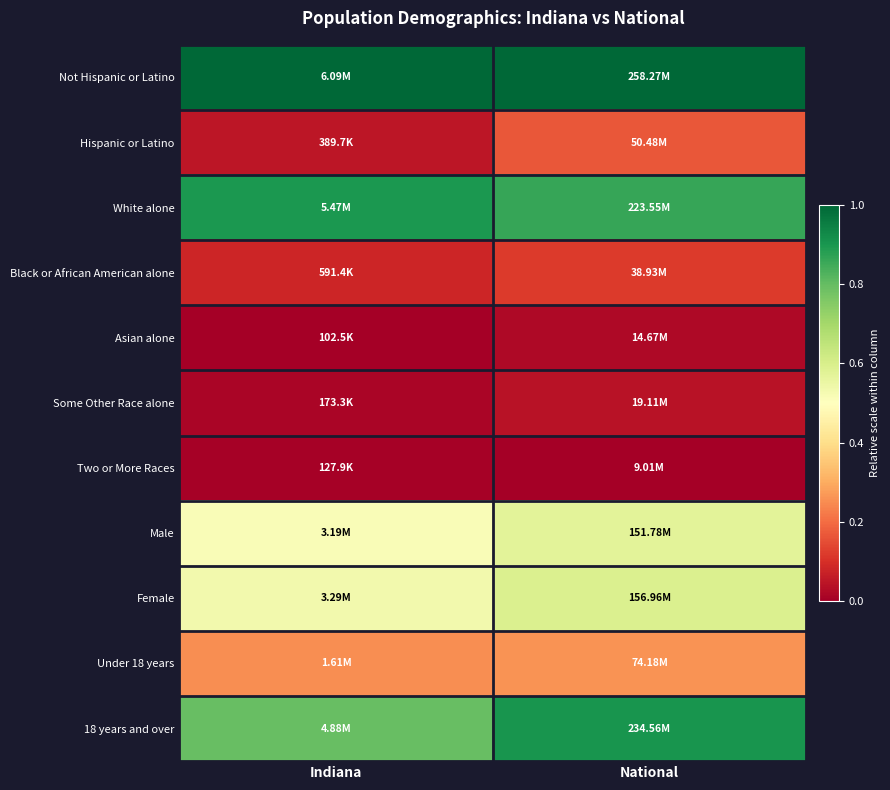

Reading right to left, transcribe all the data shown in this chart.

Not Hispanic or Latino: National=1.0	Indiana=1.0
Hispanic or Latino: National=0.2	Indiana=0.0
White alone: National=0.9	Indiana=0.9
Black or African American alone: National=0.1	Indiana=0.1
Asian alone: National=0.0	Indiana=0.0
Some Other Race alone: National=0.0	Indiana=0.0
Two or More Races: National=0.0	Indiana=0.0
Male: National=0.6	Indiana=0.5
Female: National=0.6	Indiana=0.5
Under 18 years: National=0.3	Indiana=0.3
18 years and over: National=0.9	Indiana=0.8